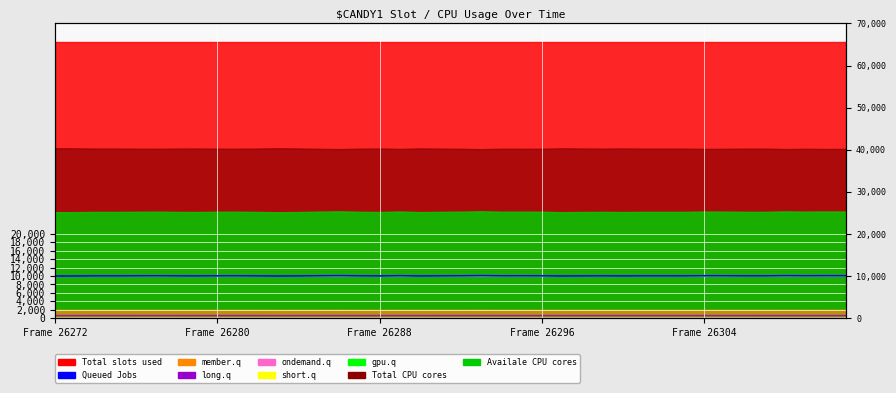

What is the sum of all values?

401664.8